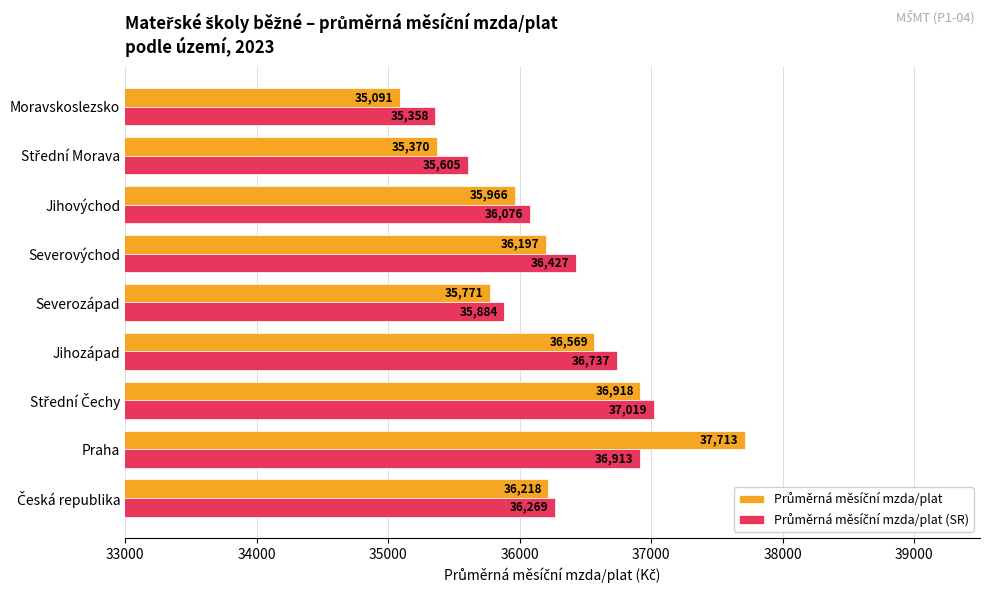

Which label corresponds to the largest value in the chart?

Praha